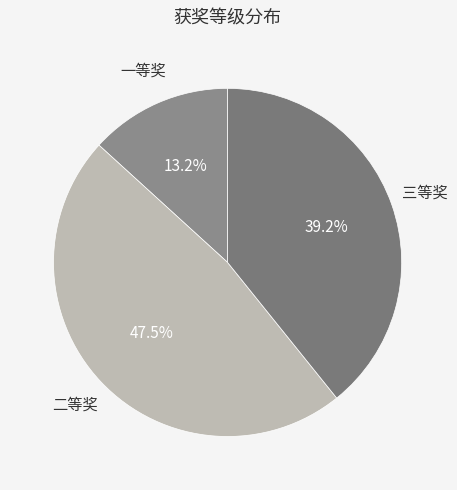

What is the largest slice in the pie chart?

二等奖